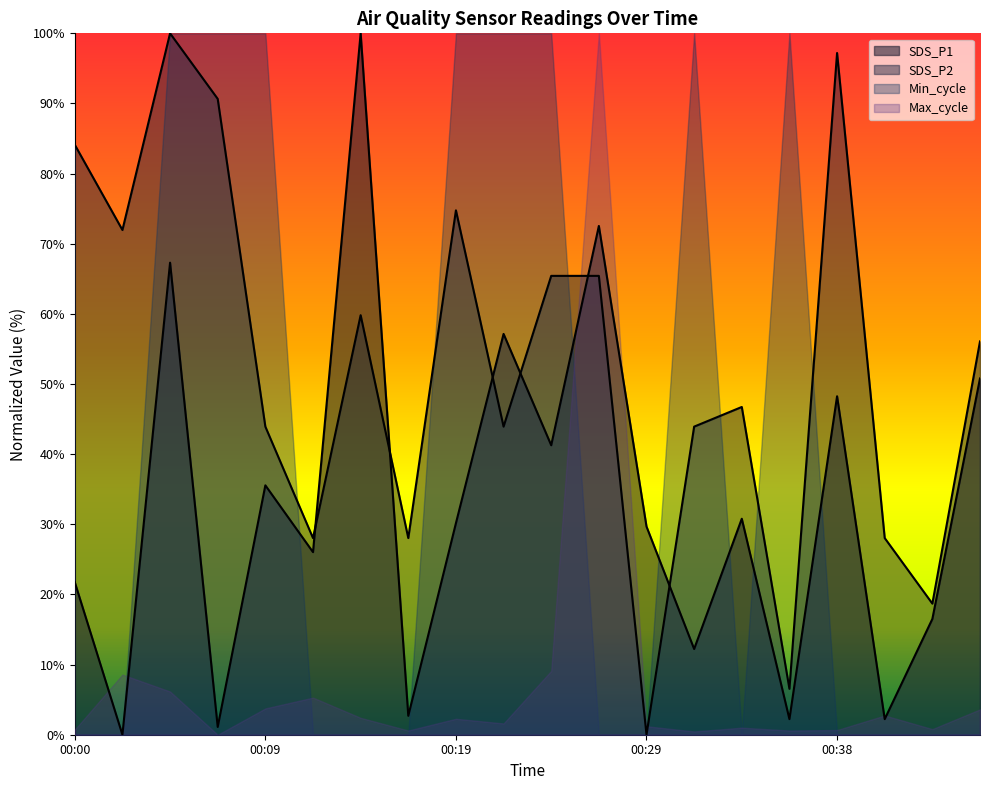

What are all the series names shown in the legend?

SDS_P1, SDS_P2, Min_cycle, Max_cycle